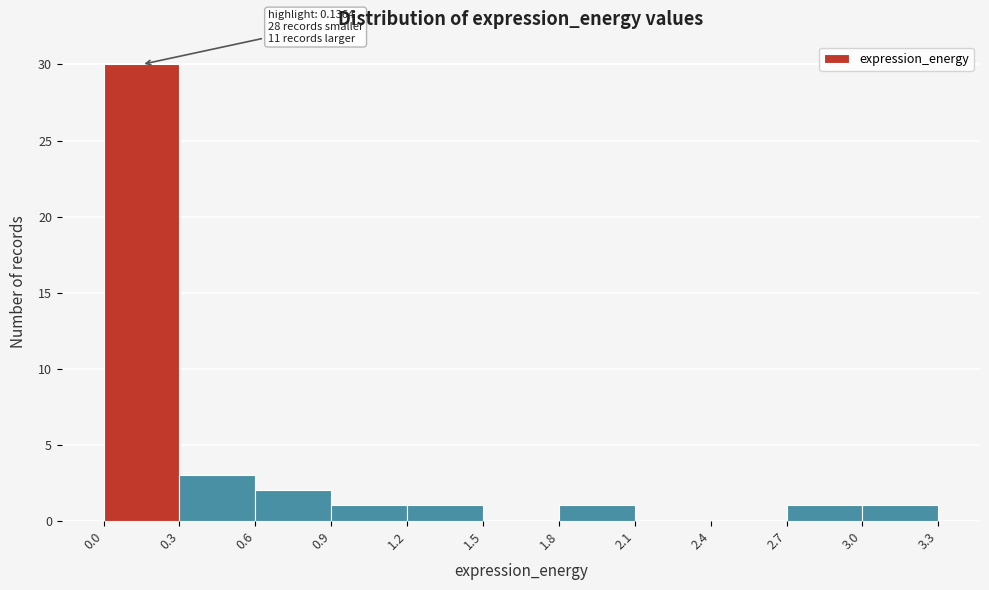

Over which range of the x-axis is the bar tallest?

0.0 to 0.3